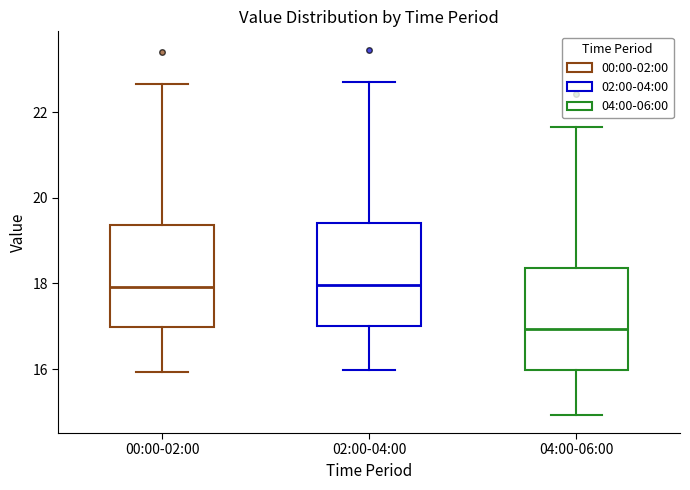

Where does the upper whisker of the box for 02:00-04:00 end on the y-axis? The values are not printed on the chart, so give them approximately, as read against the axis.

22.8